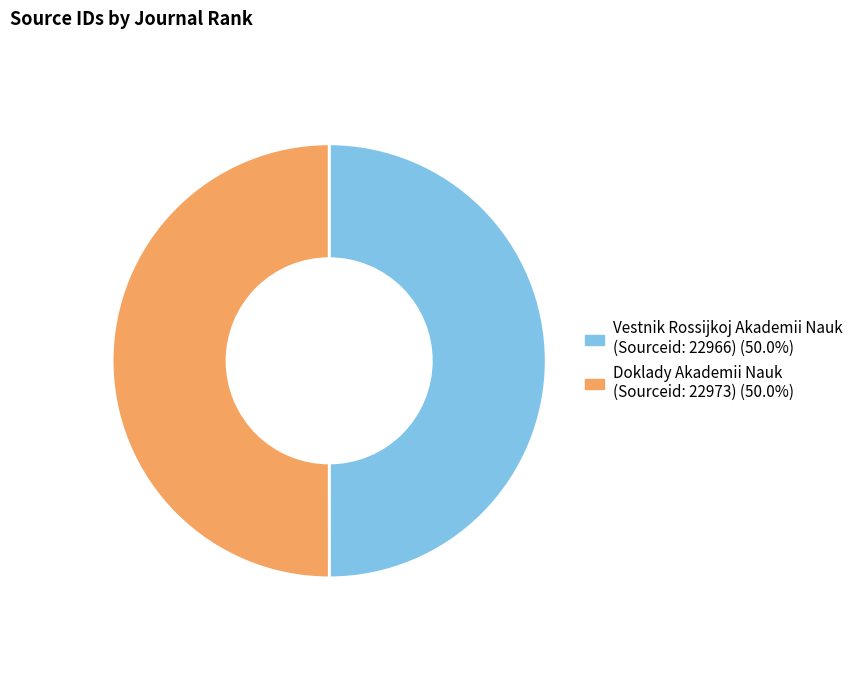

Is the sum of Vestnik Rossijkoj Akademii Nauk and Doklady Akademii Nauk greater than half?

Yes